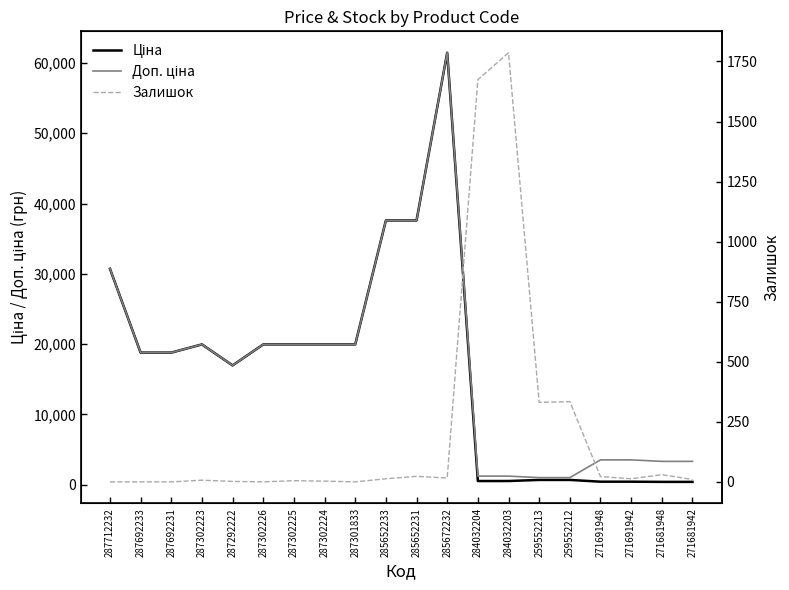

List the series in order of their peak value, highest first.

Ціна, Доп. ціна, Залишок